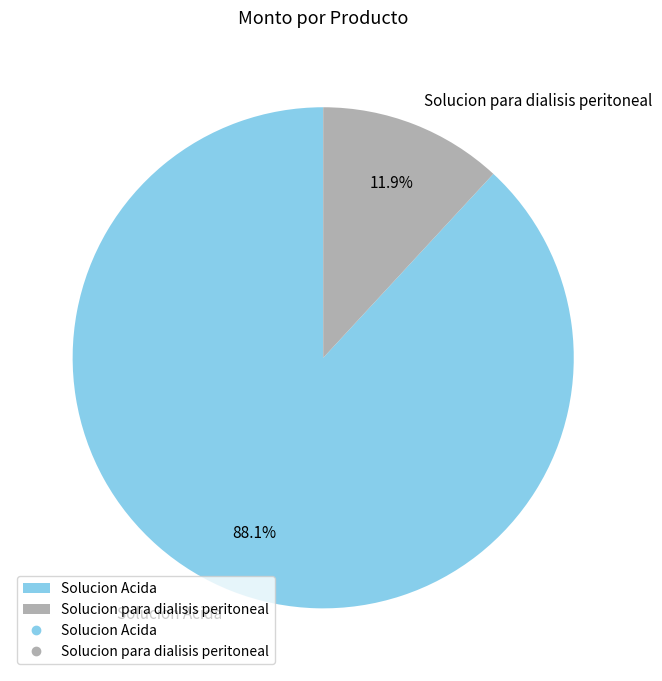

The Solucion Acida slice represents 75% of the pie. True or false?

False